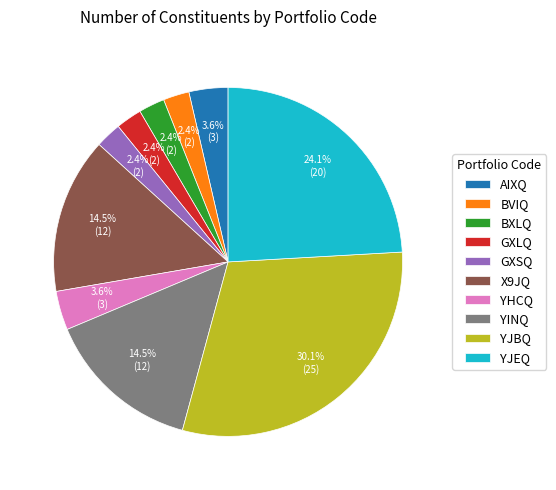

What percentage is the AIXQ slice, to the nearest percent?

4%